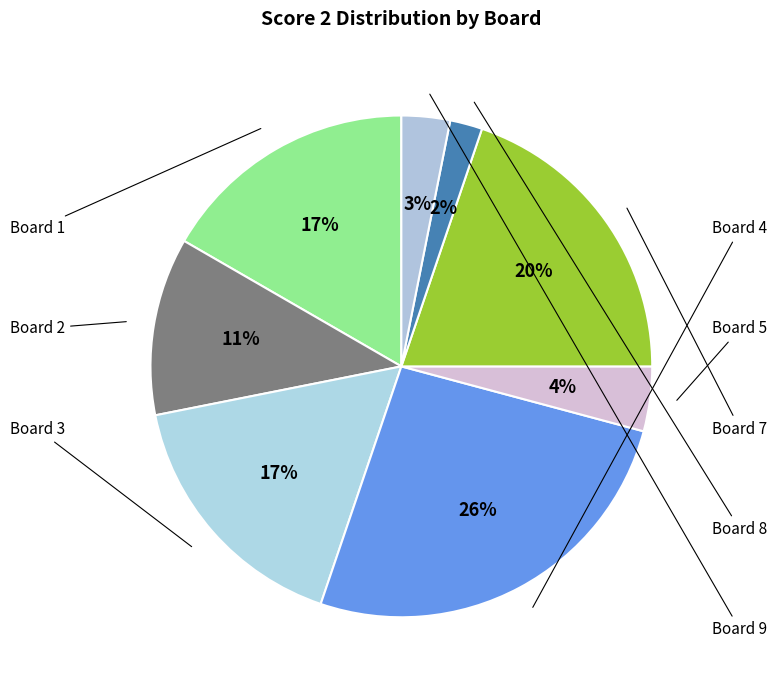

How many slices are in this pie chart?

8